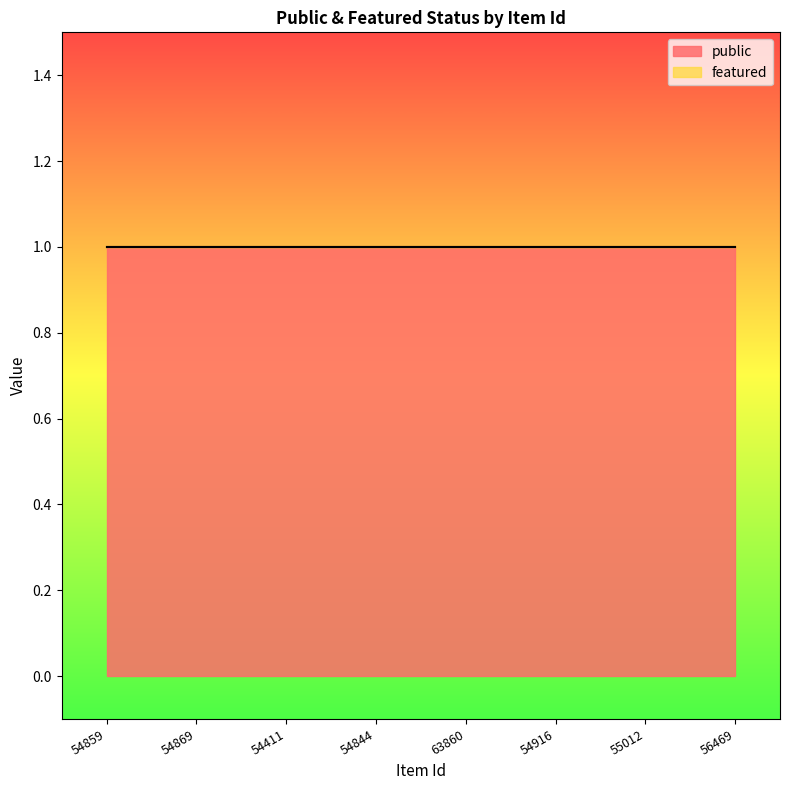

Between 63860 and 56469, which series saw the biggest shift?

public